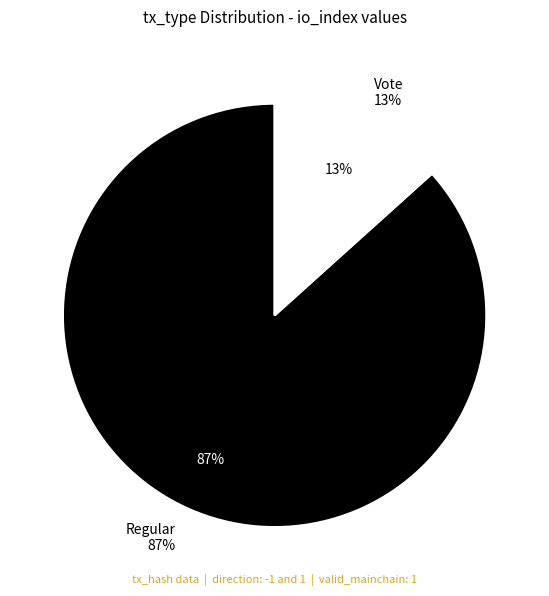

How many slices are in this pie chart?

2